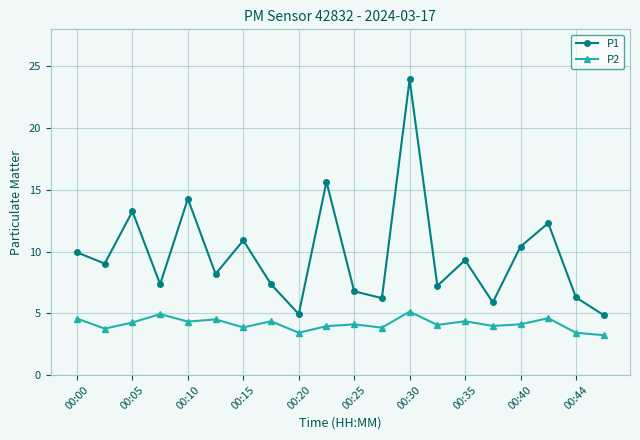

Which series has the largest total across all categories?

P1